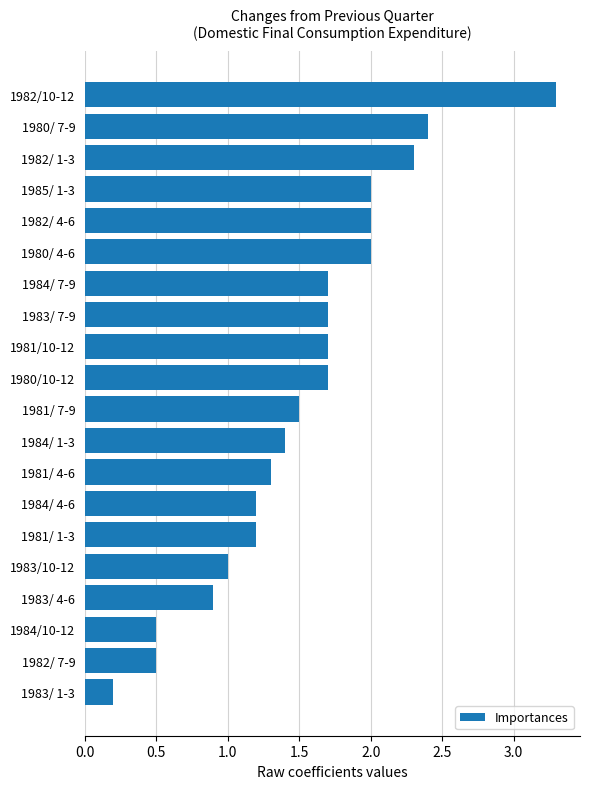

What is the label of the 7th bar from the bottom?

1984/ 4-6